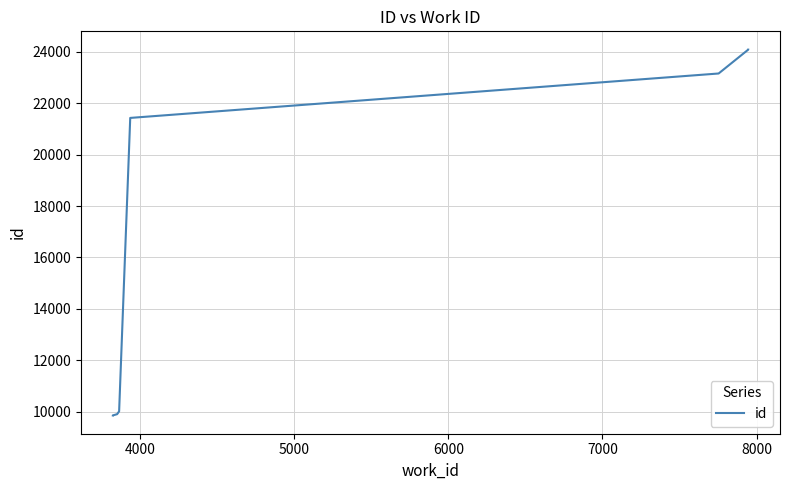

Between 5000 and 7000, which is larger?

7000